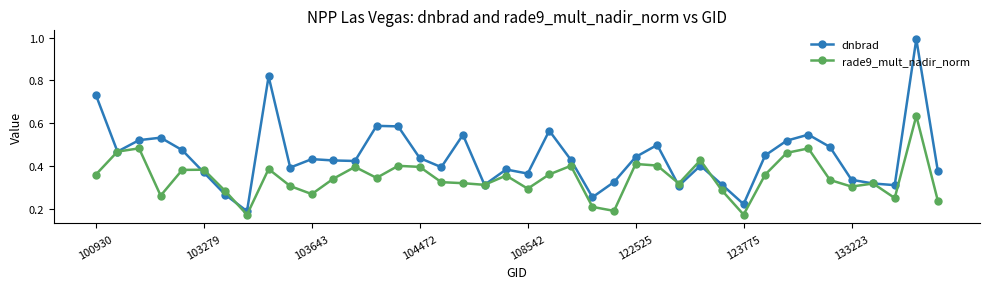

After their last crossing, which series has the higher values: rade9_mult_nadir_norm or dnbrad?

dnbrad